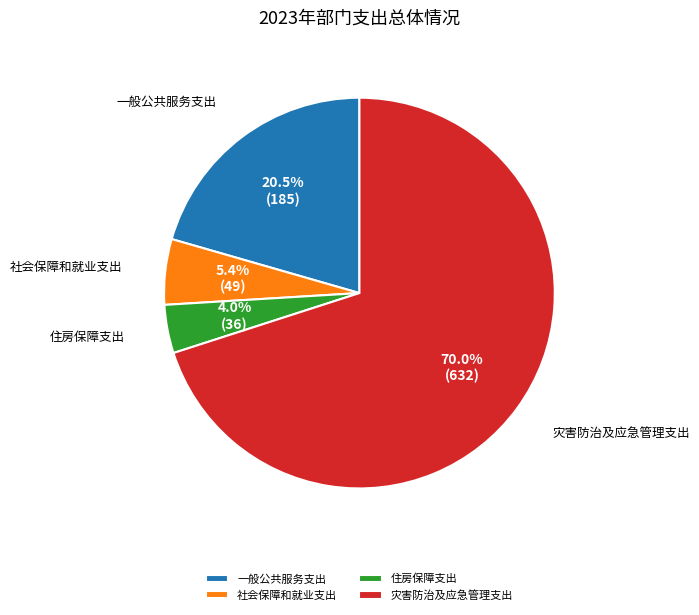

Which category has the biggest portion of the pie?

灾害防治及应急管理支出